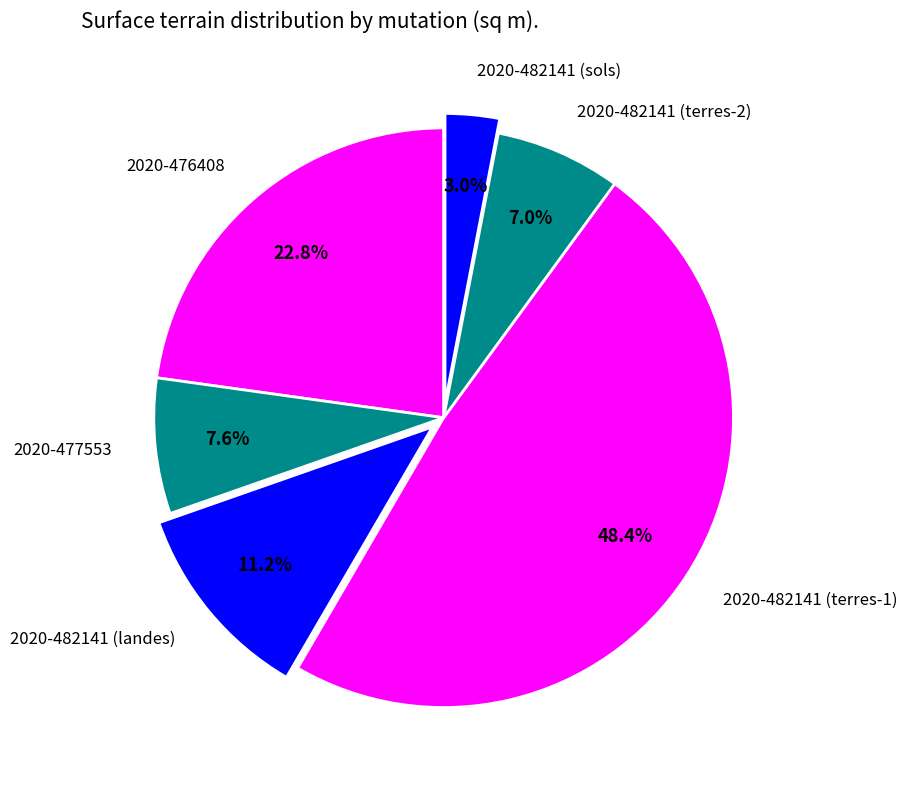

Does any single category account for the majority?

No